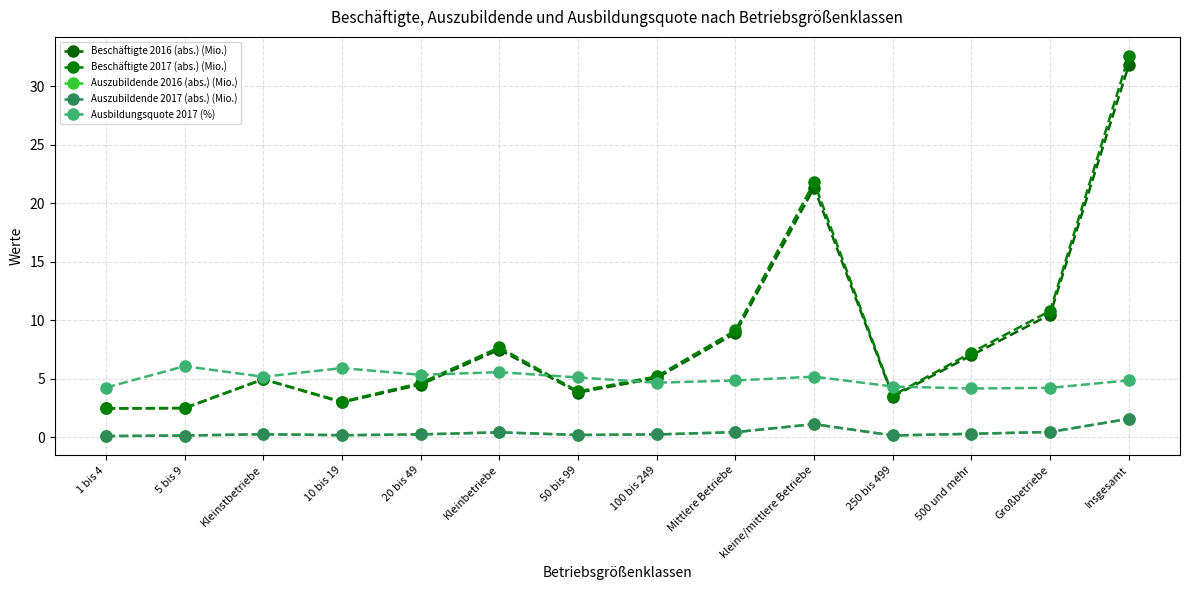

Is it true that Auszubildende 2017 (abs.) (Mio.) equals 0.2 at 100 bis 249?

True